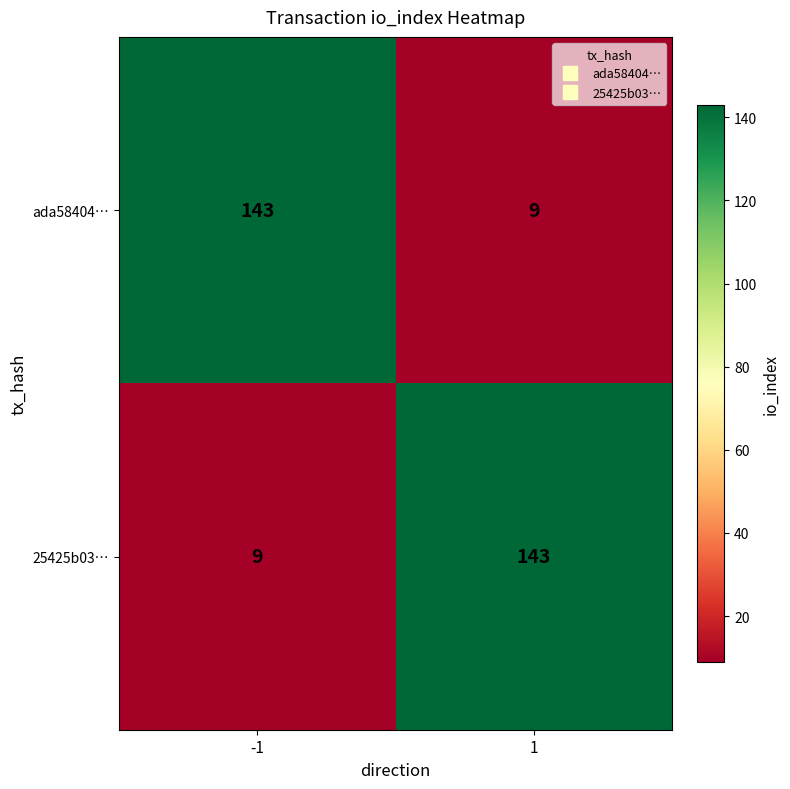

What is the total value across all series at 1?

152